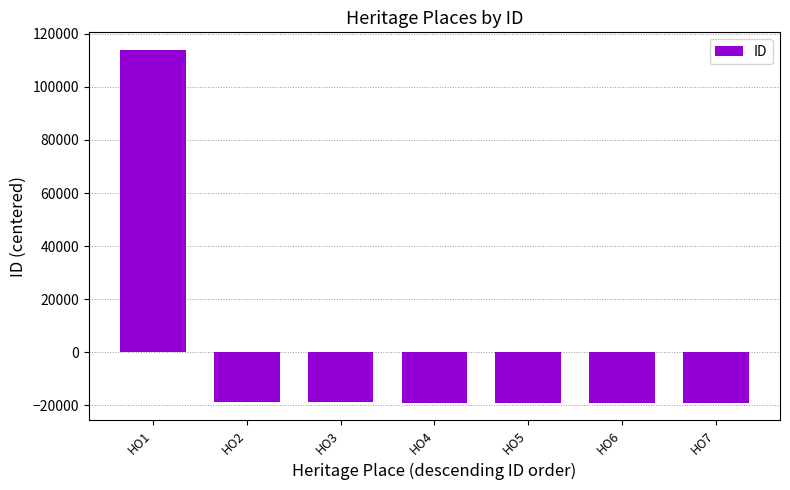

What is the minimum value shown in the chart?

-19044